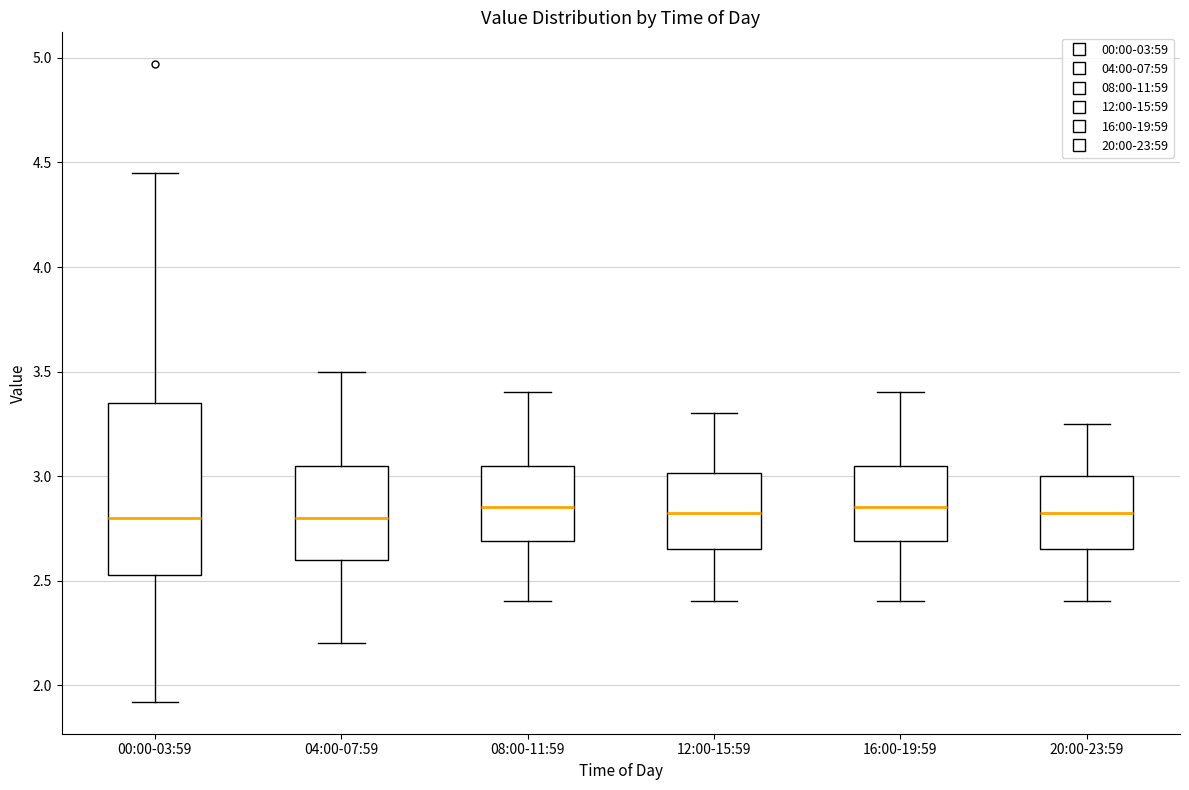

Reading left to right, read every box against the y-axis: the position of its median line, the range the box covers, and the ends of its whiskers. The values are not printed on the chart, so give them approximately, as read against the axis.

00:00-03:59: median 2.80, box 2.55 to 3.35, whiskers 1.90 to 4.45
04:00-07:59: median 2.80, box 2.60 to 3.05, whiskers 2.20 to 3.50
08:00-11:59: median 2.85, box 2.70 to 3.05, whiskers 2.40 to 3.40
12:00-15:59: median 2.85, box 2.65 to 3.00, whiskers 2.40 to 3.30
16:00-19:59: median 2.85, box 2.70 to 3.05, whiskers 2.40 to 3.40
20:00-23:59: median 2.85, box 2.65 to 3.00, whiskers 2.40 to 3.25